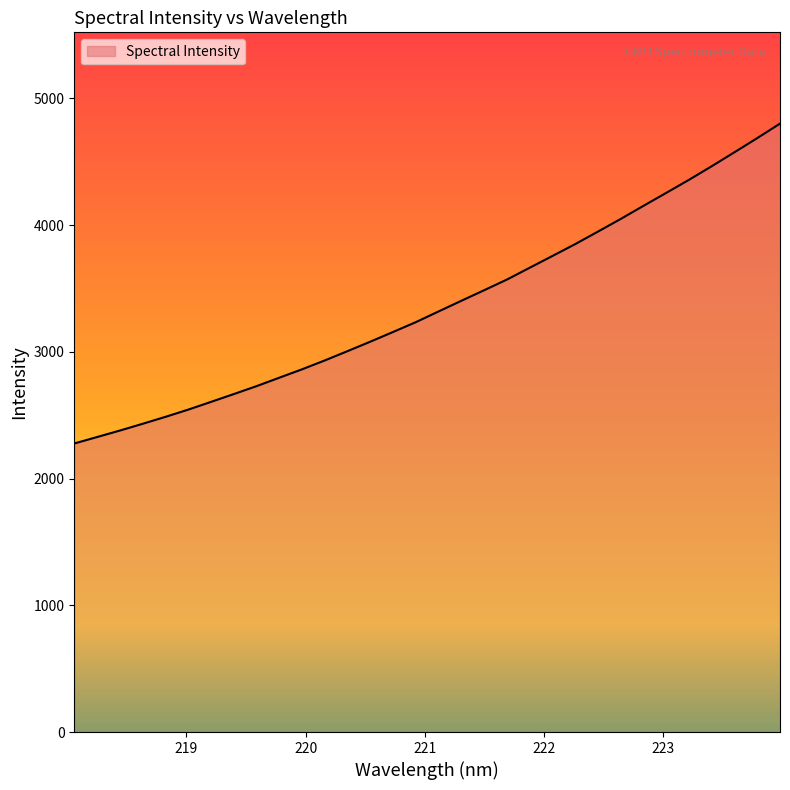

What is the smallest value displayed?

2276.5